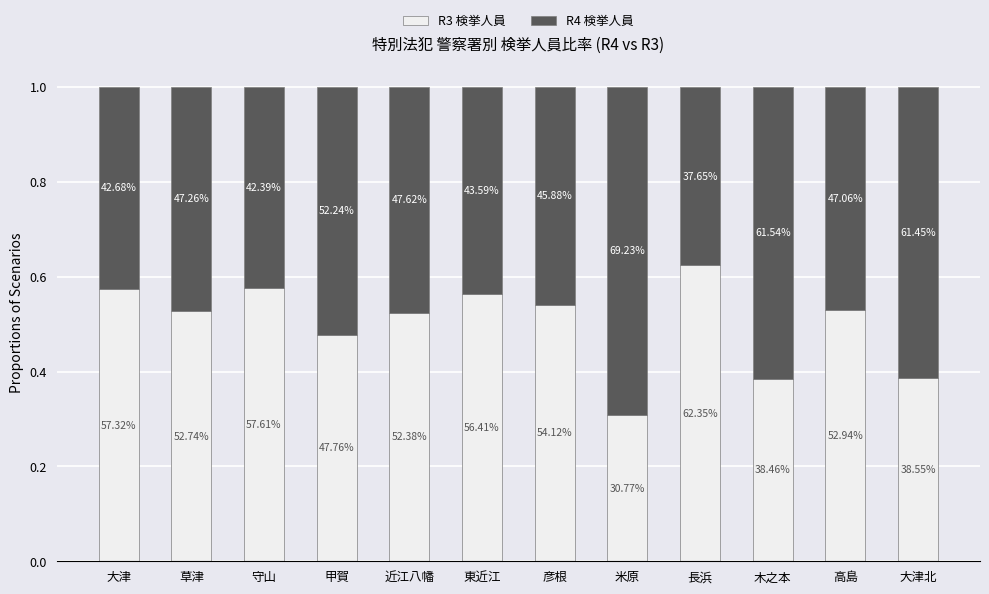

Does the chart contain any negative values?

No